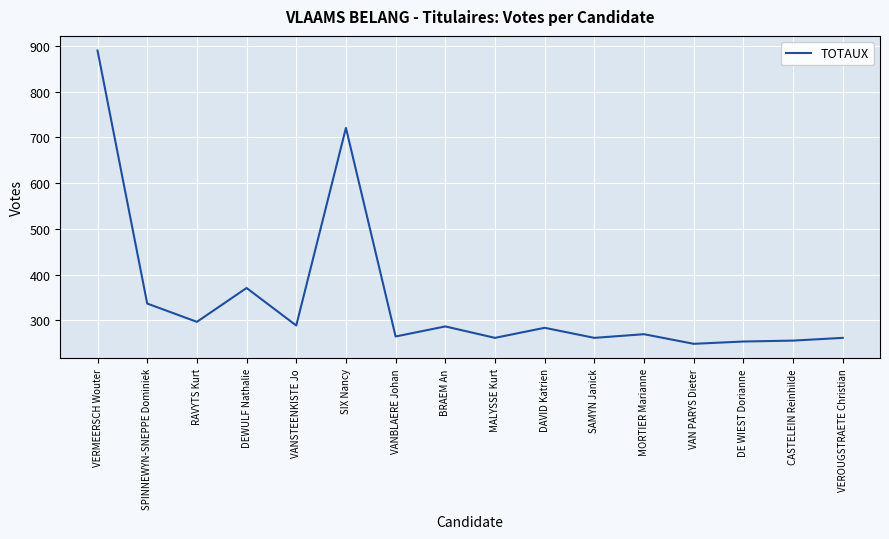

Which has a higher value, VERMEERSCH Wouter or SPINNEWYN-SNEPPE Dominiek?

VERMEERSCH Wouter